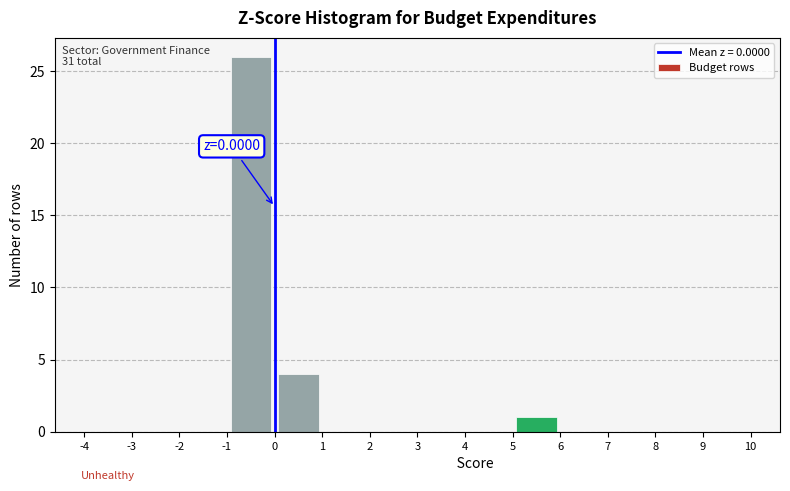

Which range on the x-axis has the tallest bar?

-1 to 0